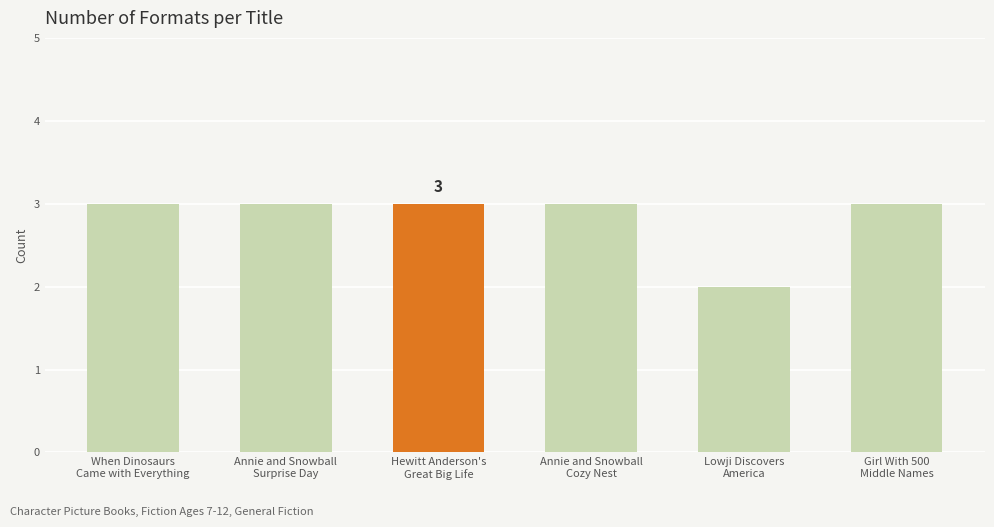

True or false: the data shows 1 at Lowji Discovers
America.

False